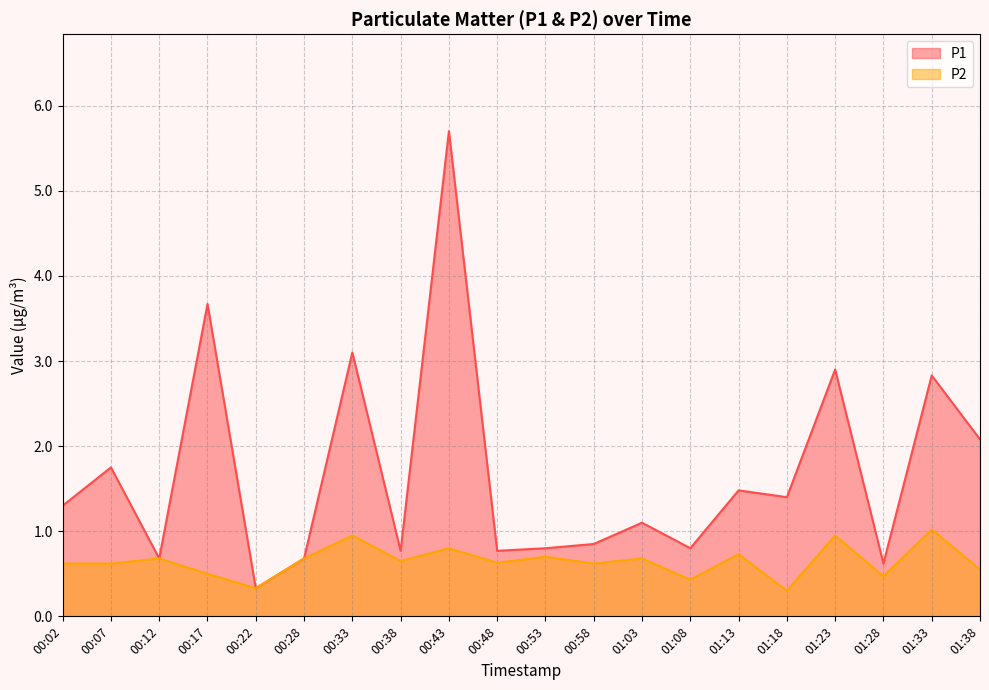

Where is P2 nearest to the value 0?

01:18